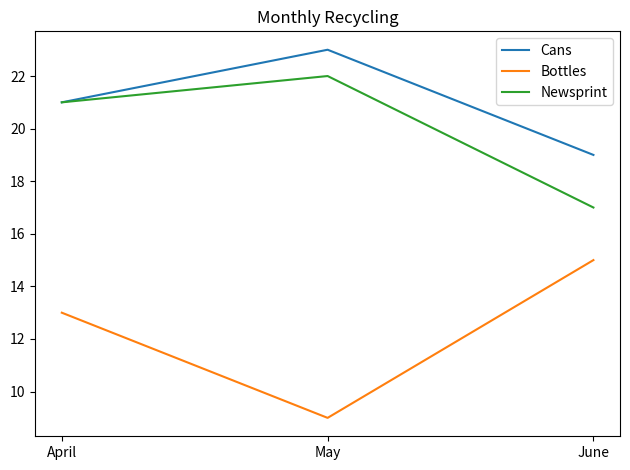

What is the highest value of the Cans series?

23